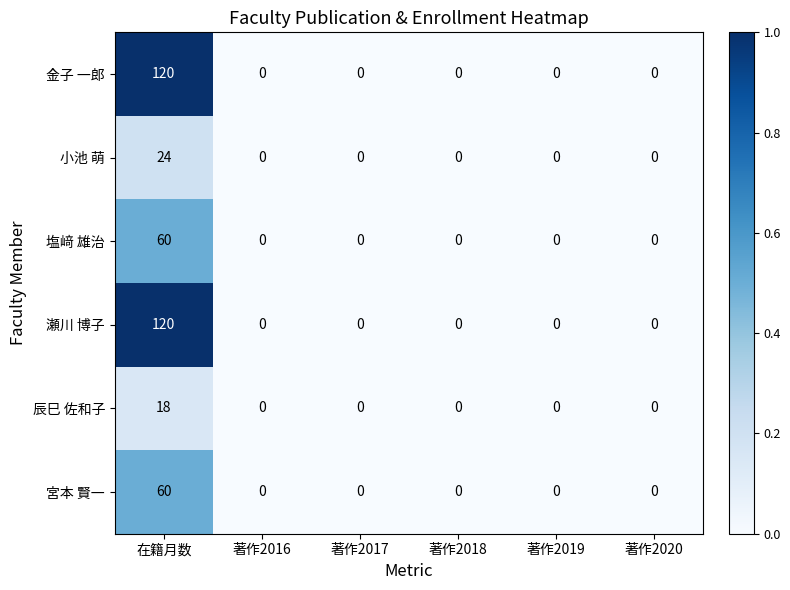

Read the 宮本 賢一 value at 在籍月数, to the nearest 10.

60